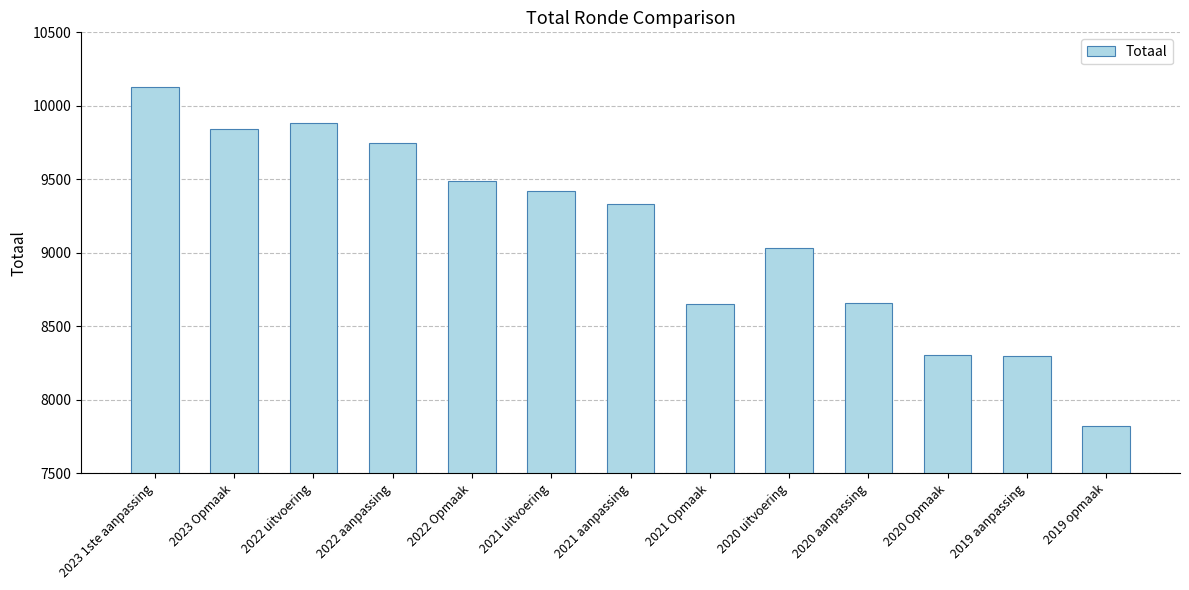

What is the label of the 5th bar from the right?

2020 uitvoering